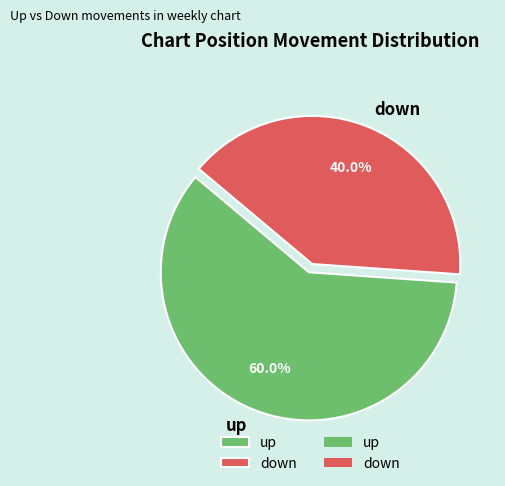

Rank the categories by value from lowest to highest.

down, up